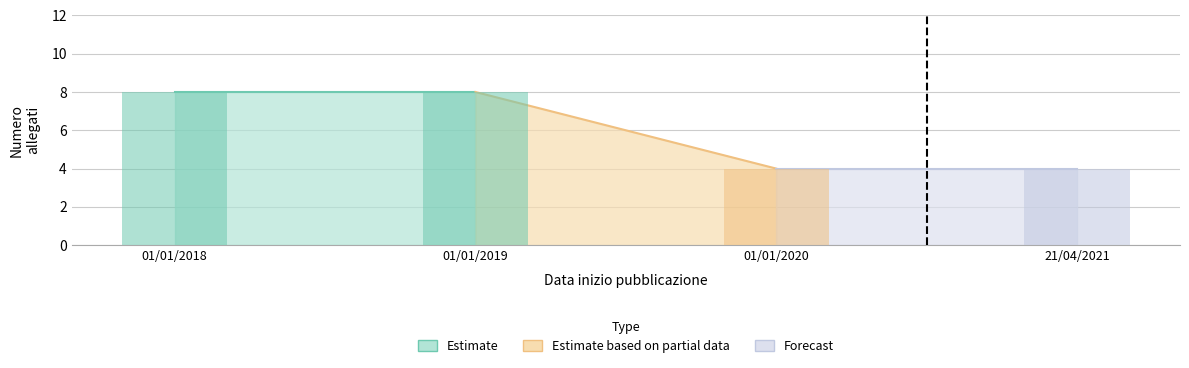

The chart shows a value of 6 at 01/01/2020. True or false?

False